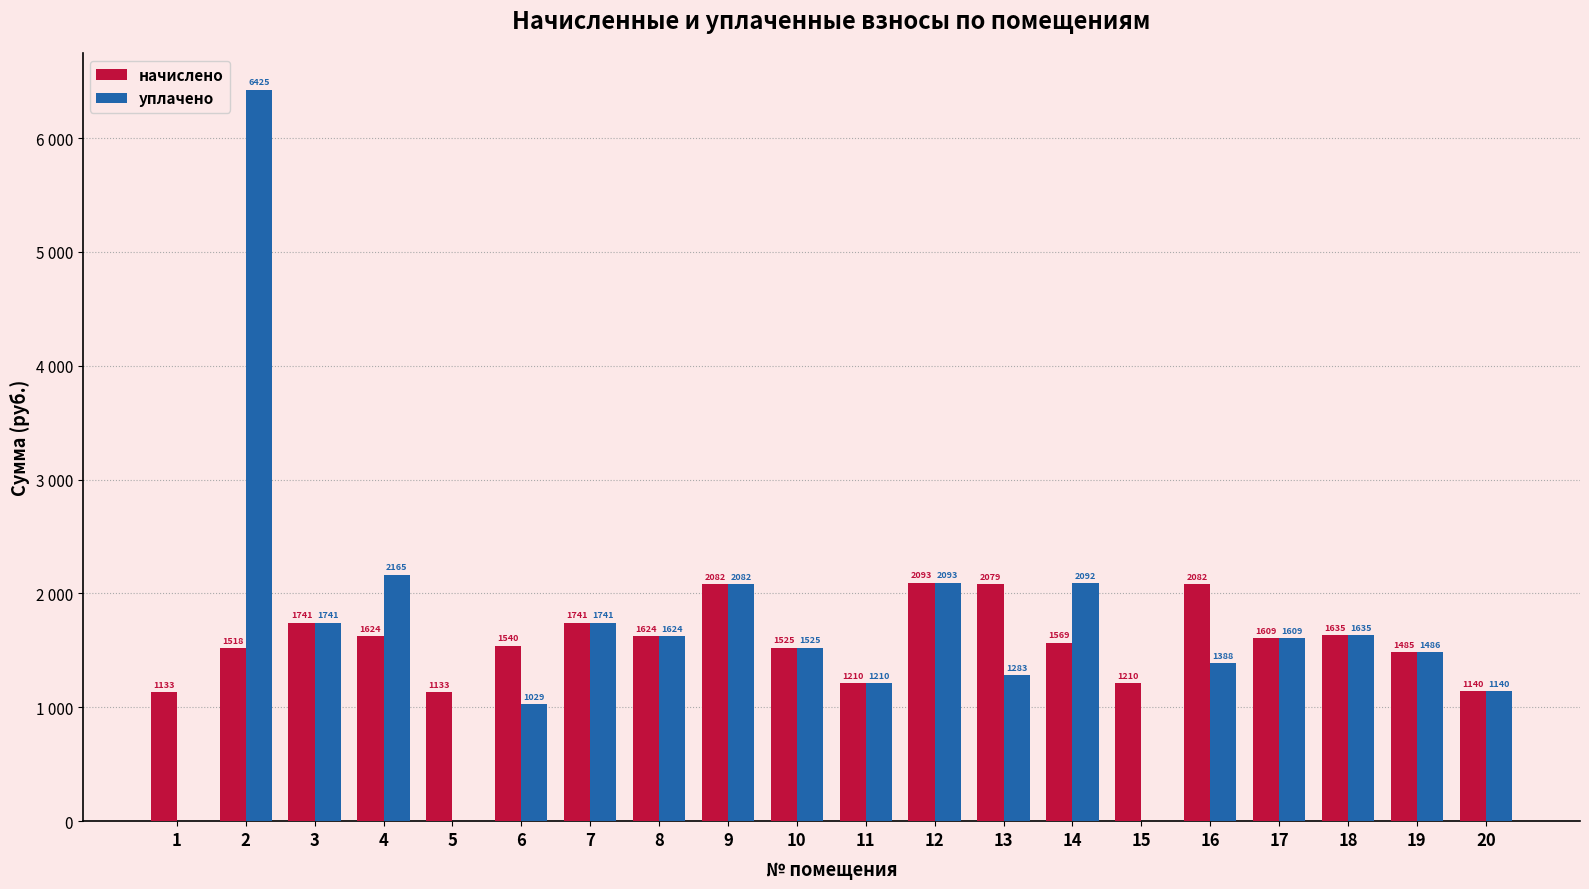

Is it true that начислено equals 2762.2 at 13?

False